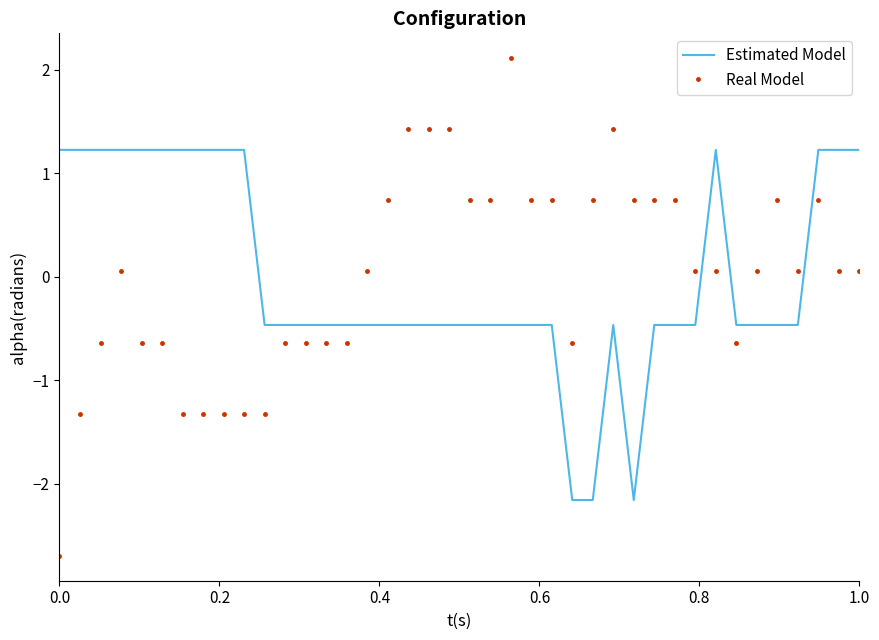

True or false: Estimated Model and Real Model intersect in this chart.

True